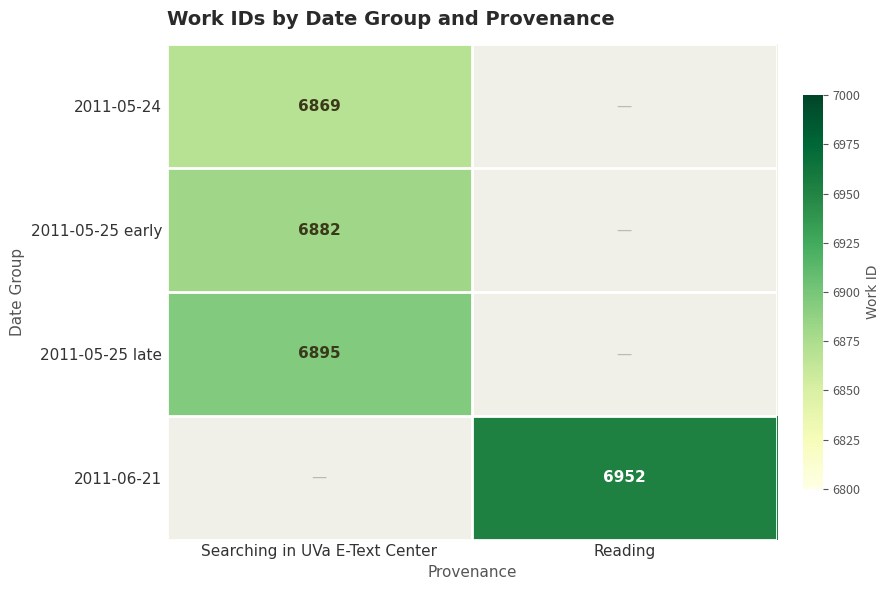

At how many categories does at least one series exceed 6930?

1